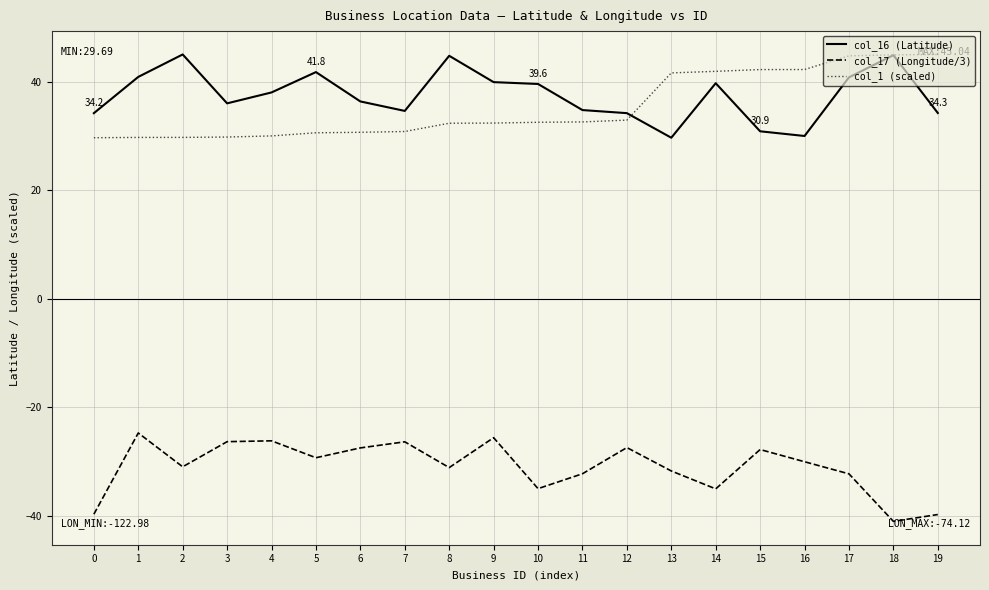

At which label does col_16 (Latitude) first exceed 38?

1